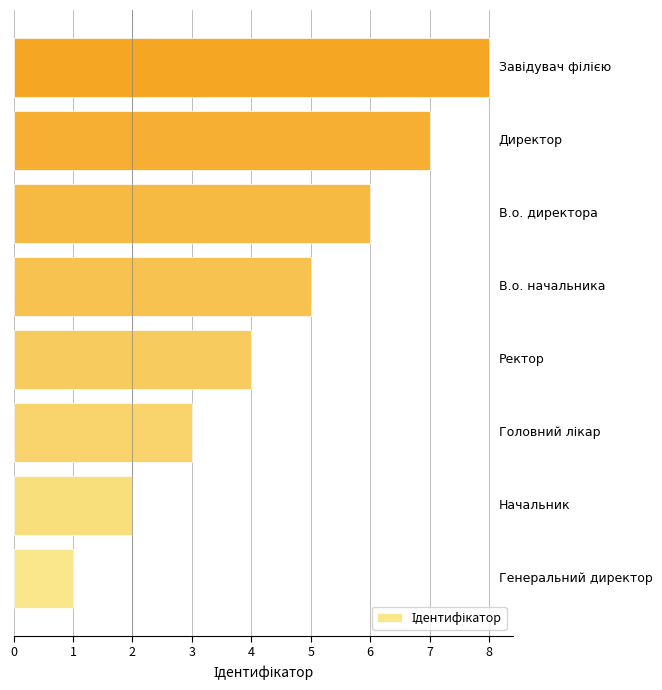

What is the difference between the maximum and minimum values?

7